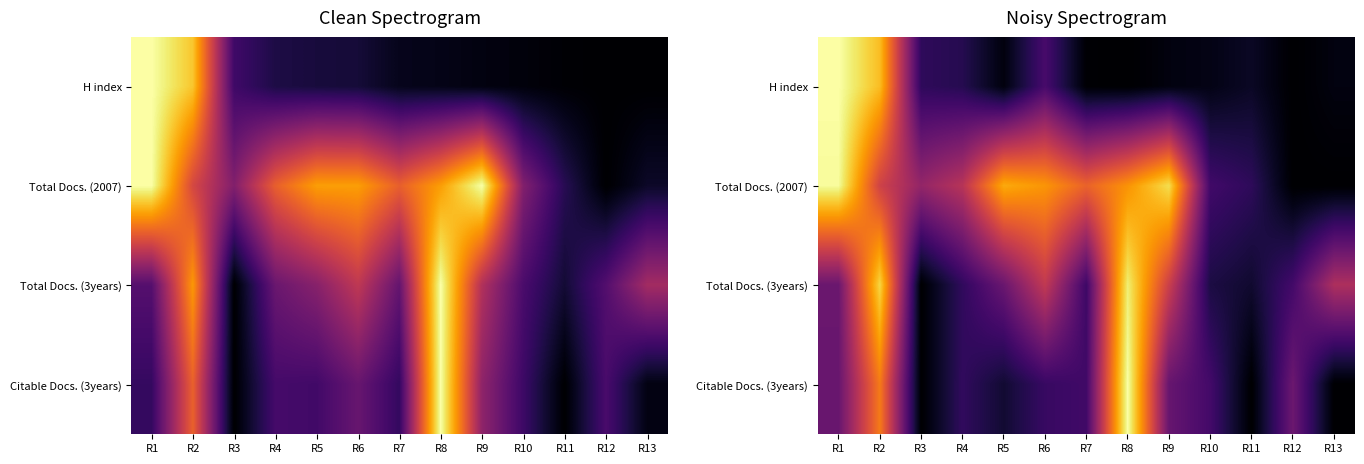

How many data points does each series have?

13